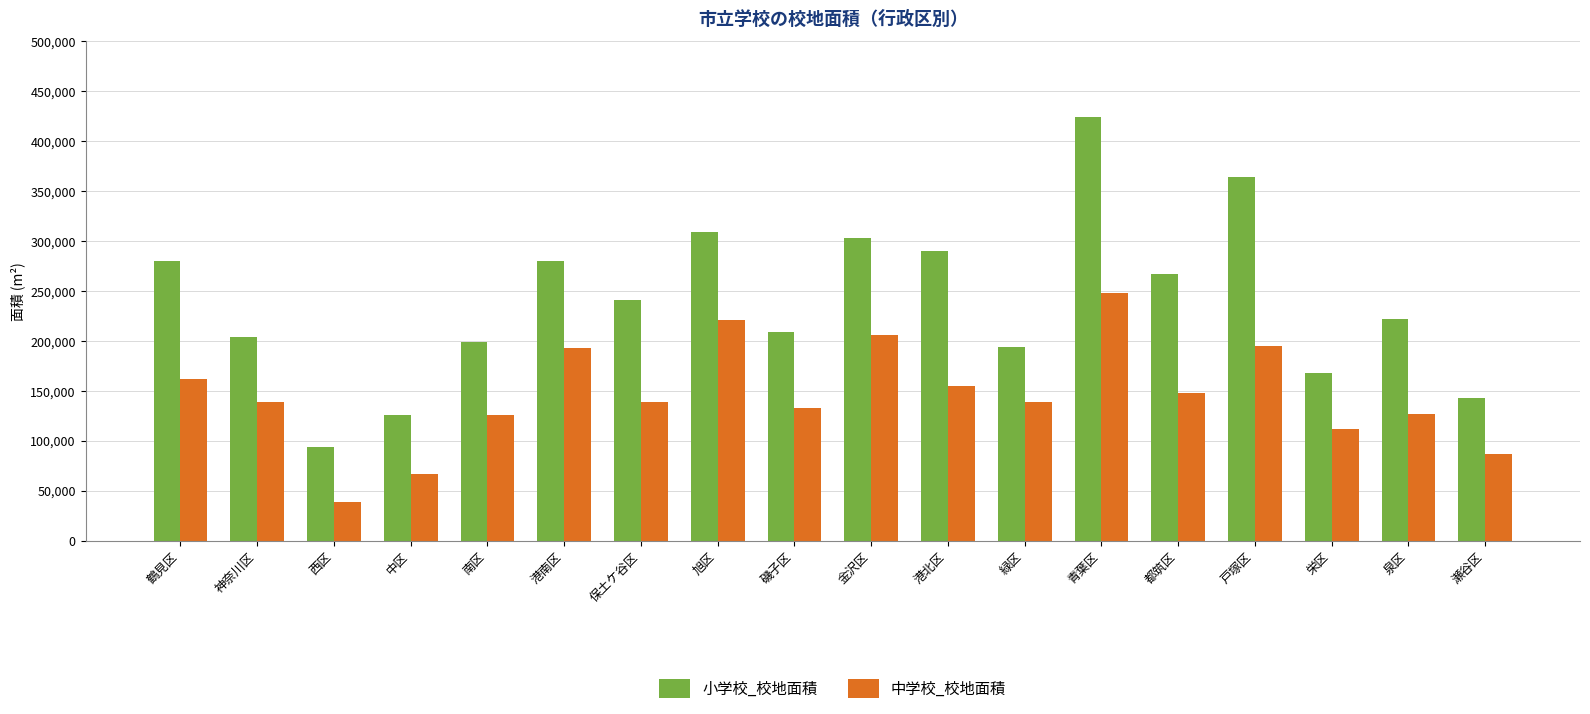

How many bars are there in total?

36